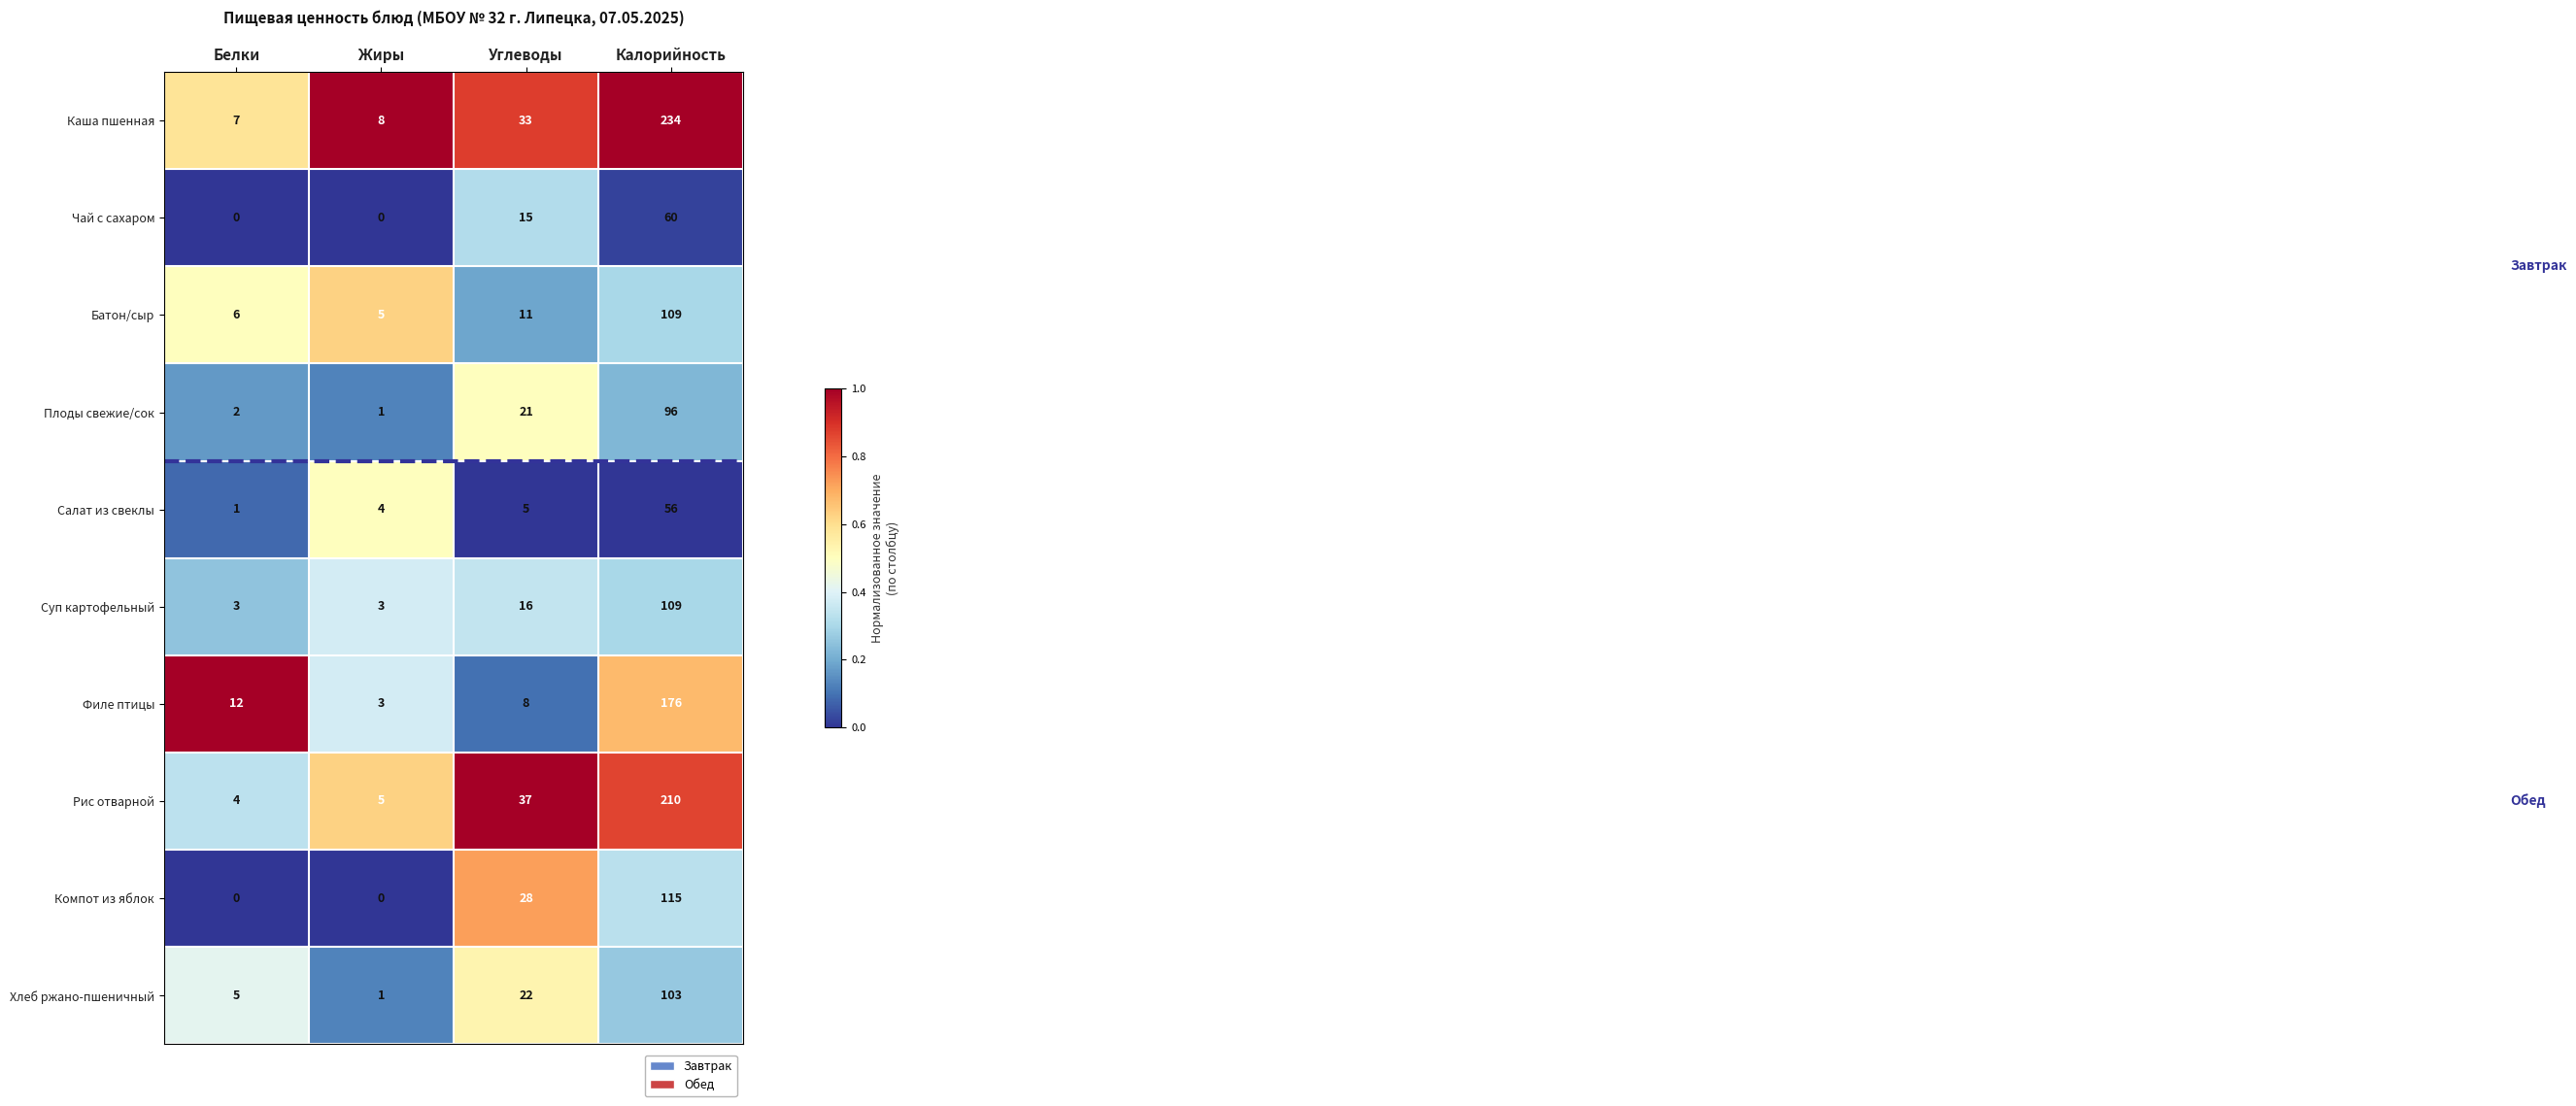

What is the total value across all series at Жиры?

30